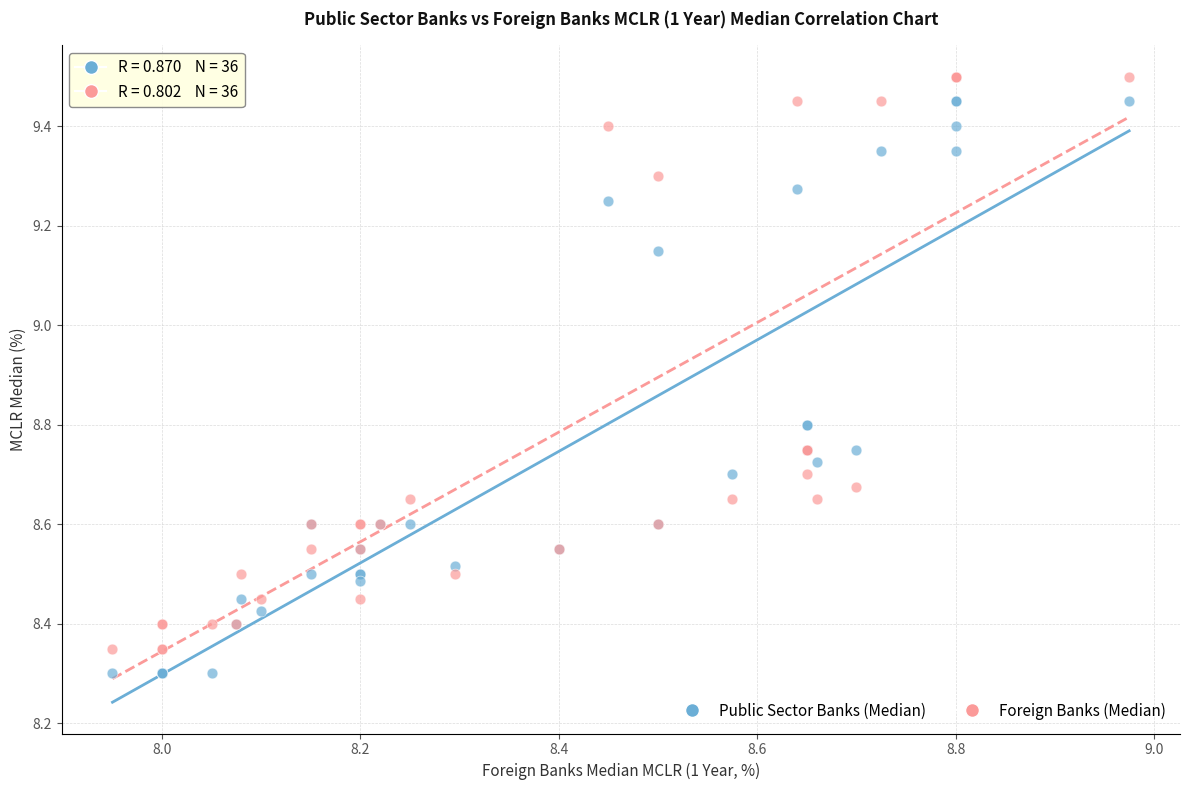

What is the X range (max minus min) for the scatter plot?

1.0